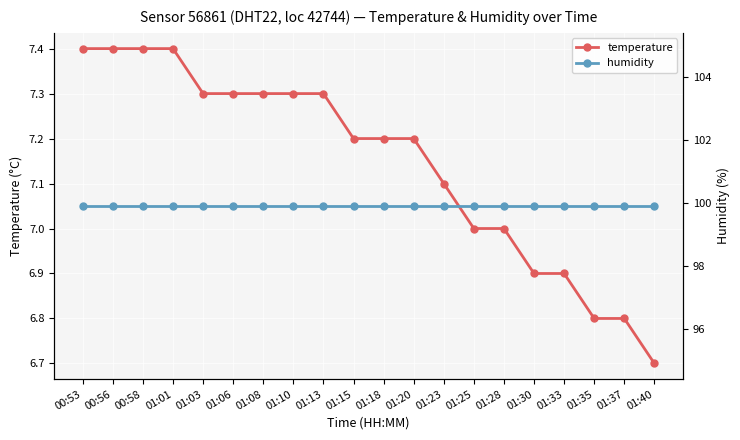

What is the highest value of the humidity series?

99.9